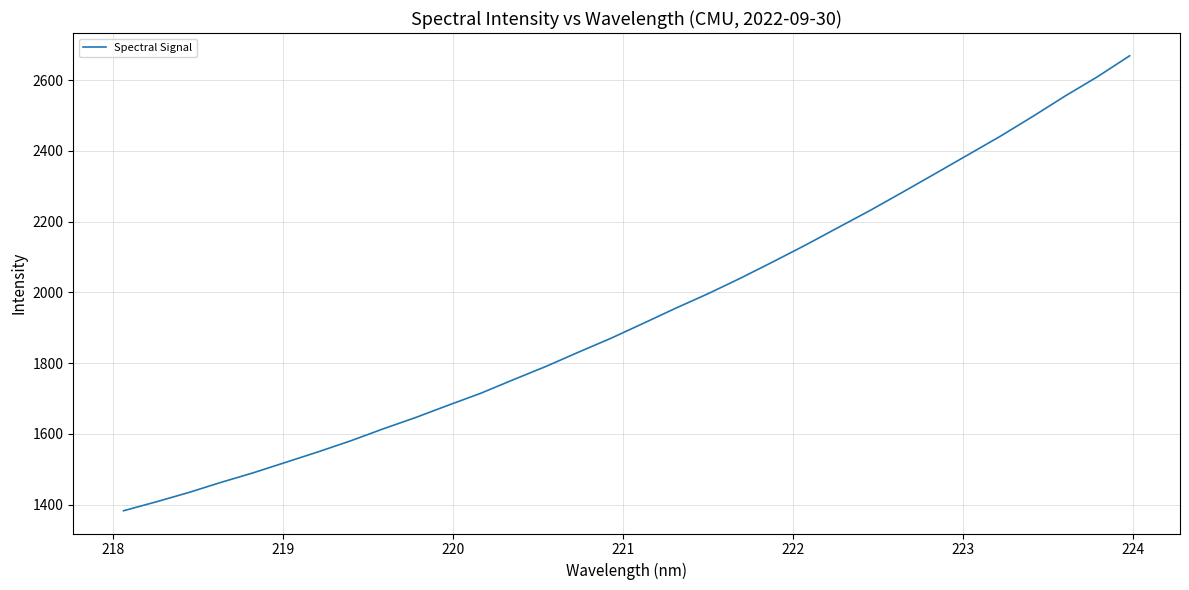

What is the maximum value shown in the chart?

2669.1